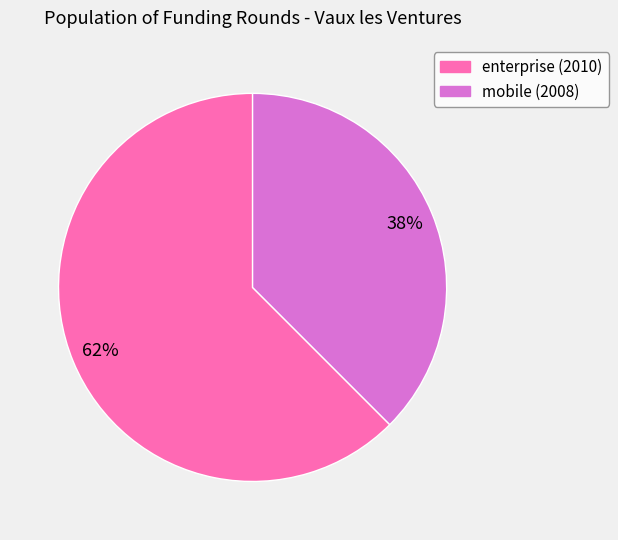

Is there any slice that represents more than half of the pie?

Yes